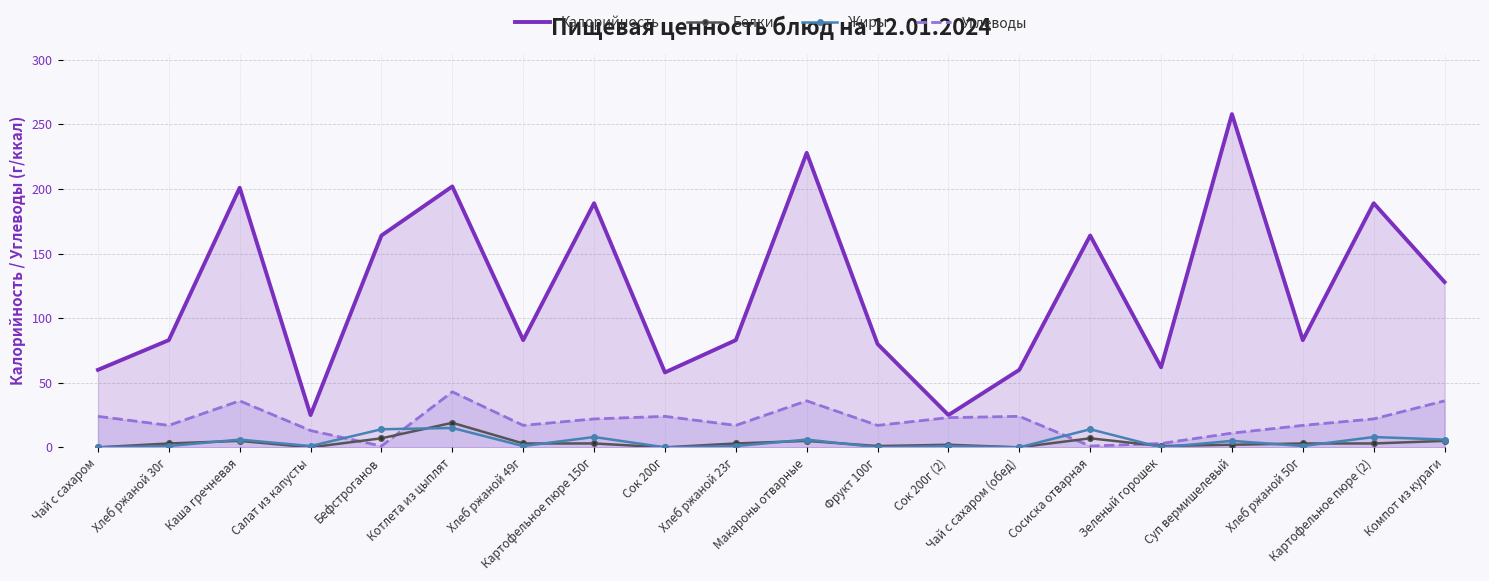

Between Суп вермишелевый and Компот из кураги, which series saw the biggest shift?

Калорийность